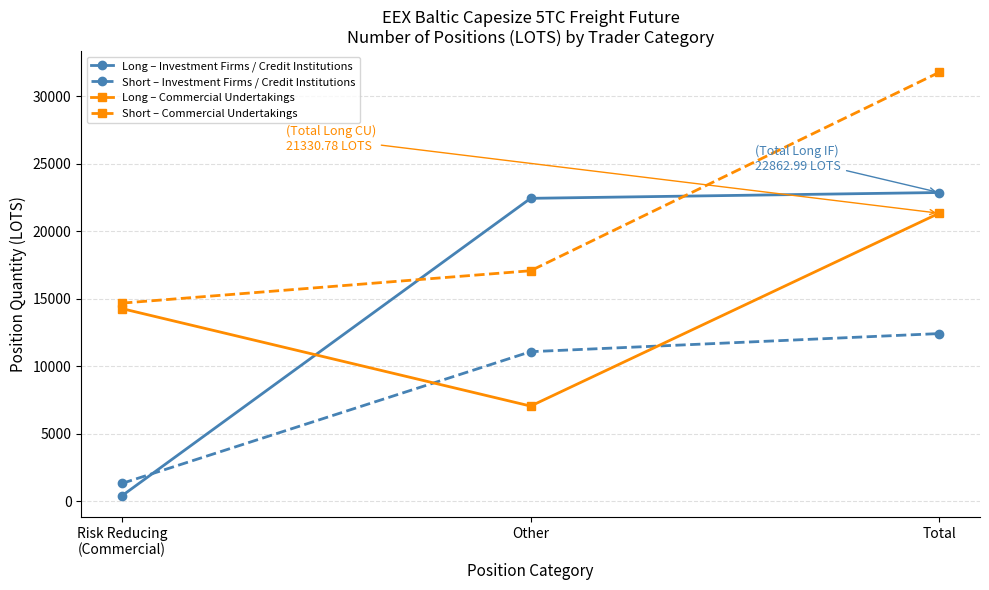

What is the minimum value for Short – Commercial Undertakings?

14678.7